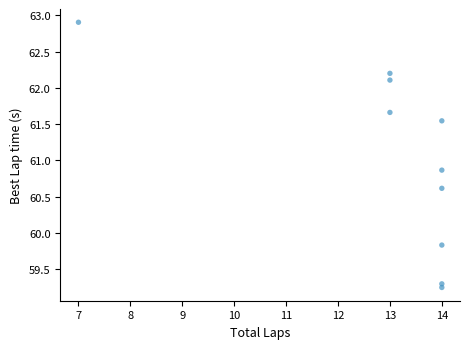

What is the average X value?

13.0